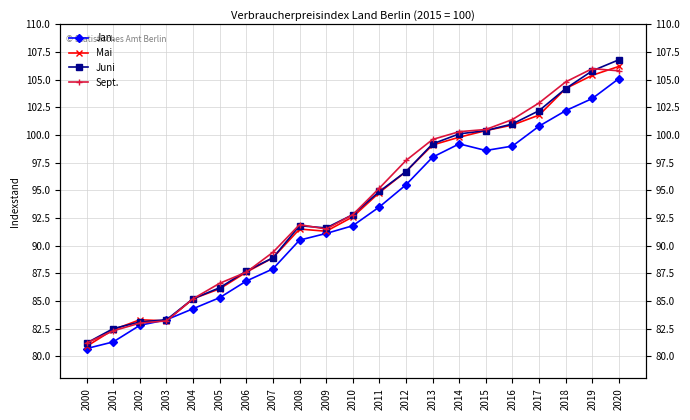

Which series has the largest range (max minus min)?

Juni